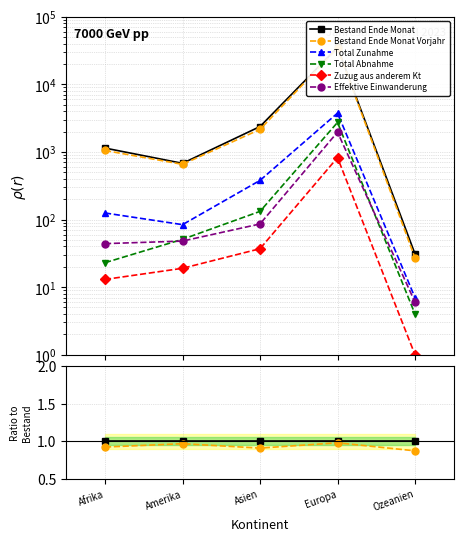

True or false: Total Abnahme and Zuzug aus anderem Kt intersect in this chart.

False